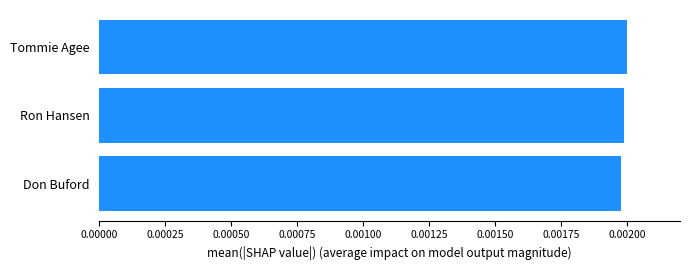

Count the values in the range 0 to 1.

3